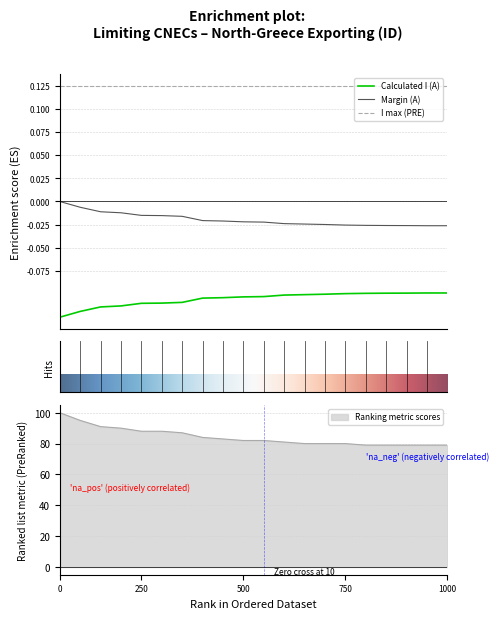

Is it true that Margin (A) equals -0.0 at GR_CO_00006?

True